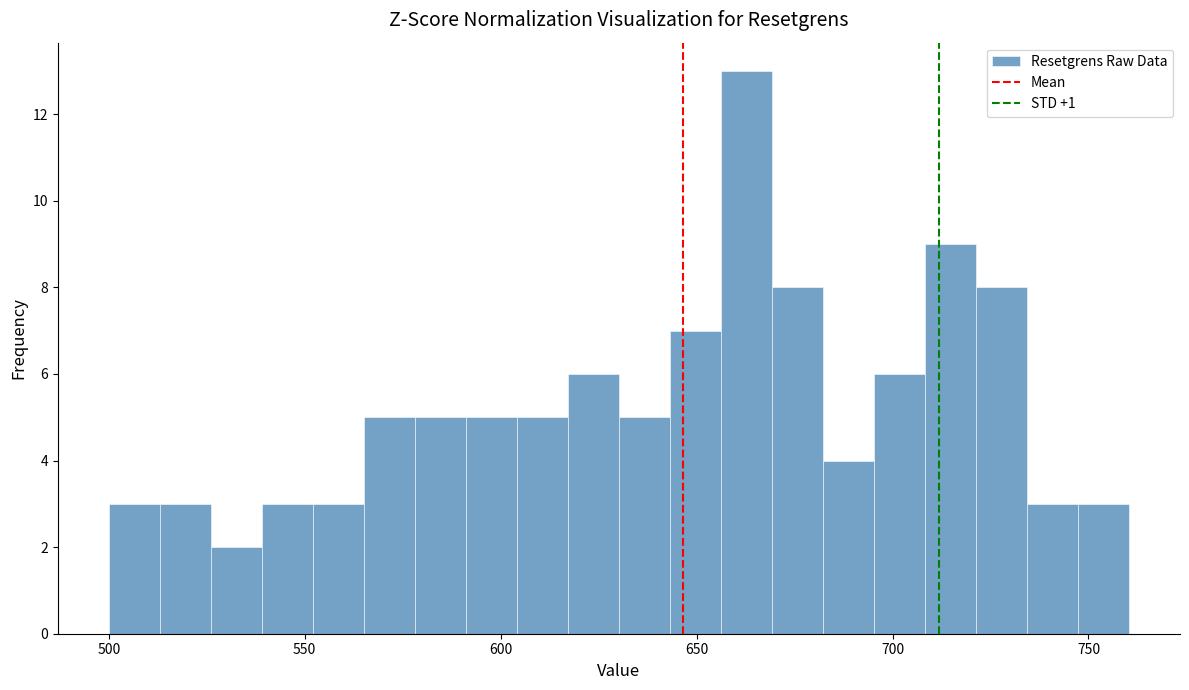

Around what value on the x-axis is the tallest bar? Give the approximate position of its centre, as read against the axis.

665